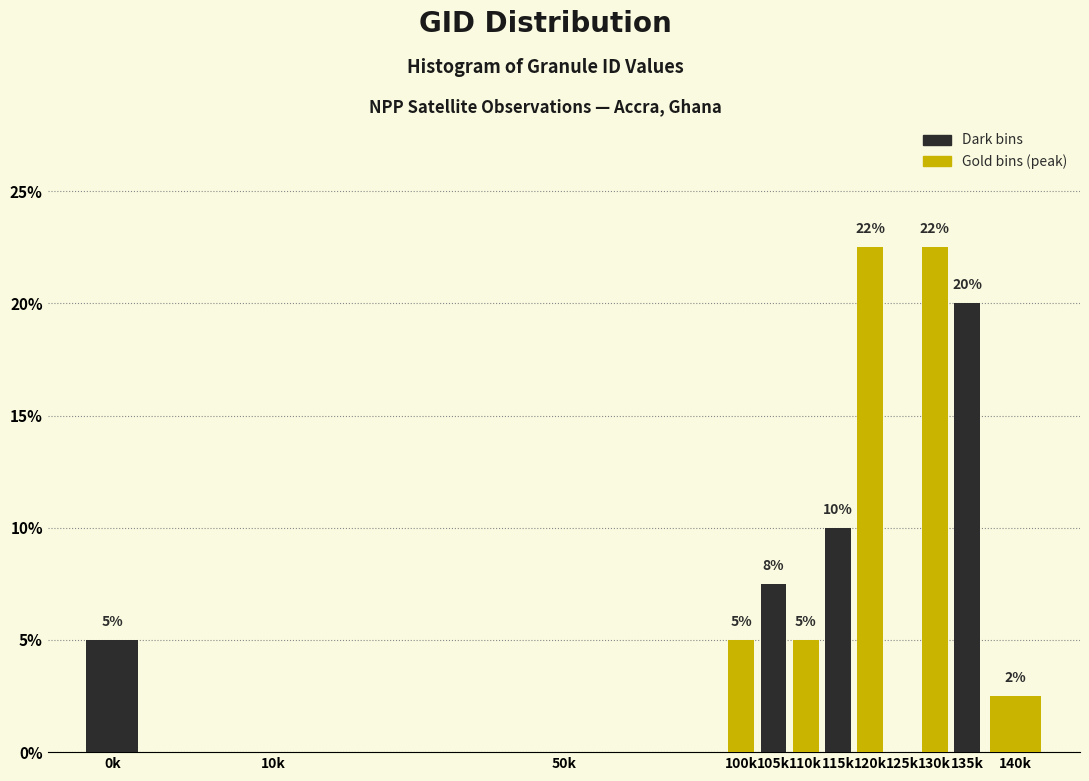

What is the maximum value shown in the chart?

22.5